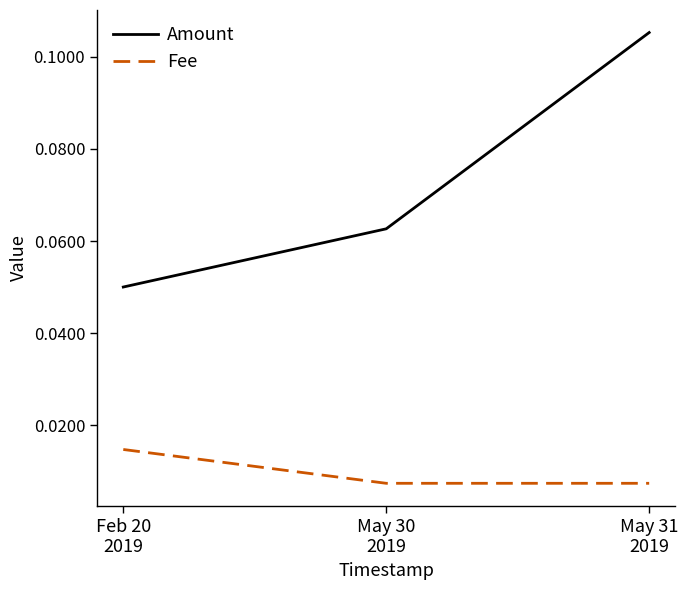

Is the value of Fee at Feb 20
2019 greater than the value of Amount at May 31
2019?

No